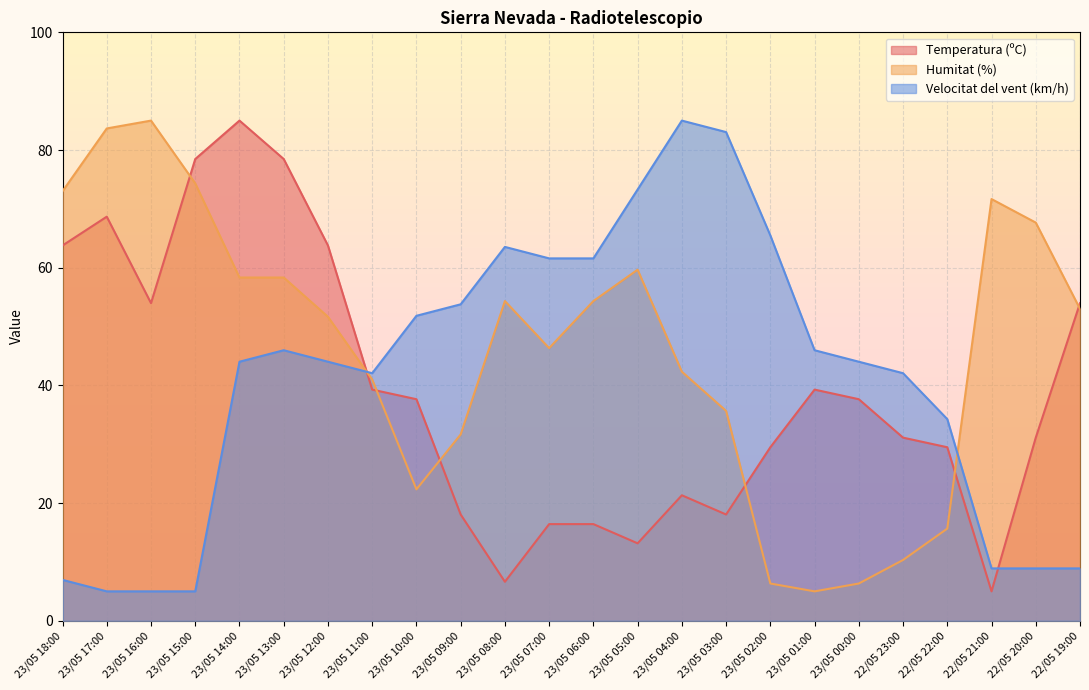

What is the sum of all Humitat (%) values?

1108.0